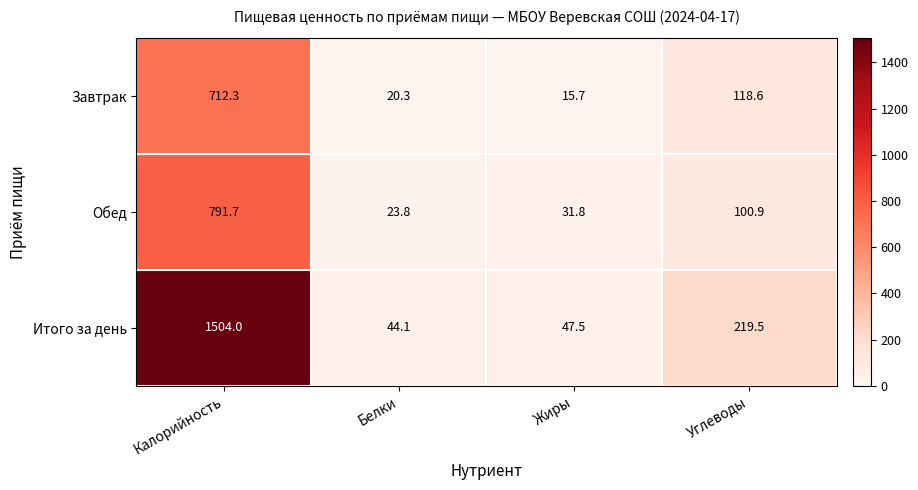

The value of Обед at Белки is 23.8. True or false?

True